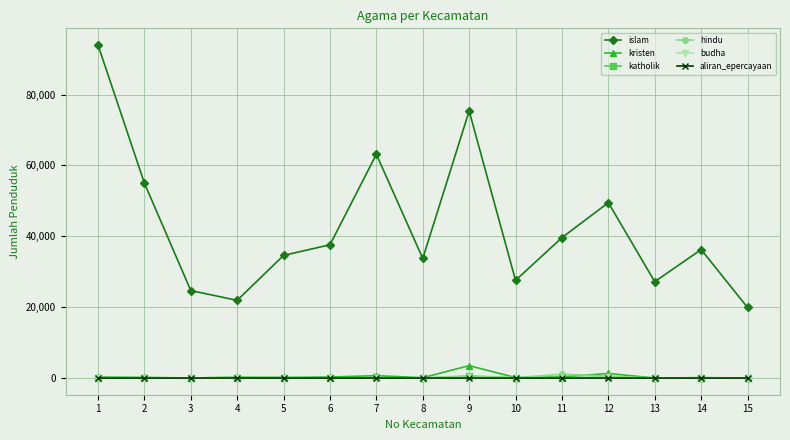

At which label does hindu first exceed 23?

4